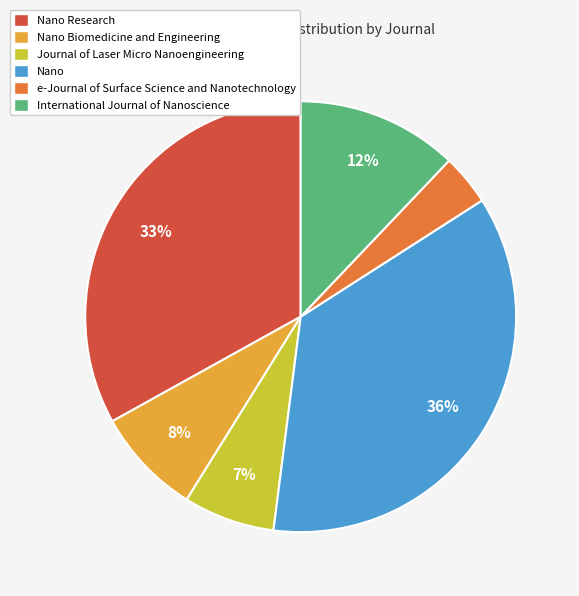

Between e-Journal of Surface Science and Nanotechnology and Journal of Laser Micro Nanoengineering, which is larger?

Journal of Laser Micro Nanoengineering